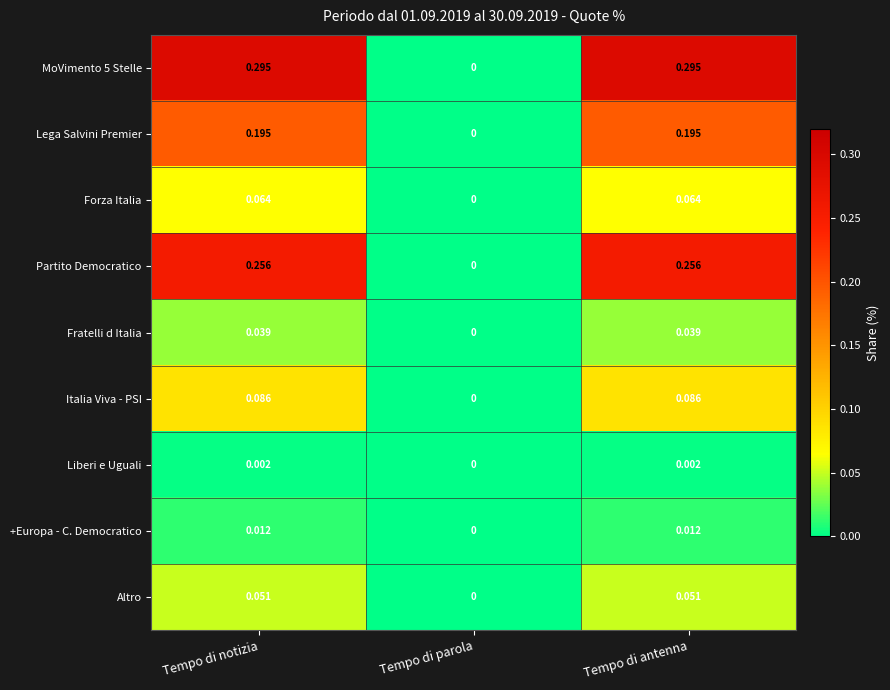

Is the value of Italia Viva - PSI at Tempo di antenna greater than the value of Liberi e Uguali at Tempo di notizia?

Yes